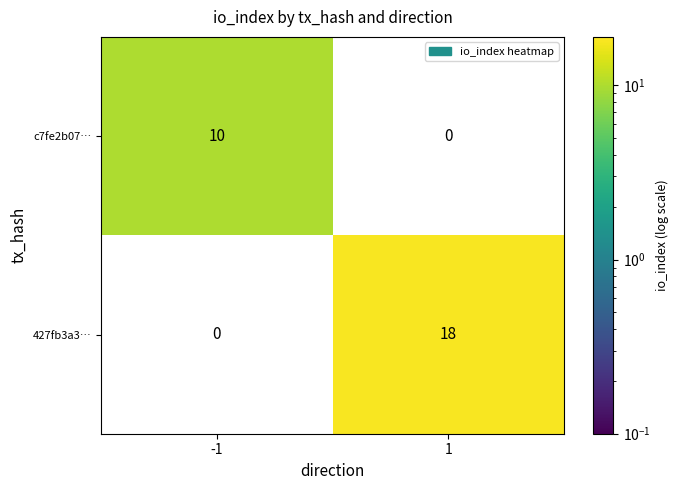

What is the spread (max minus min) of values at 1?

18